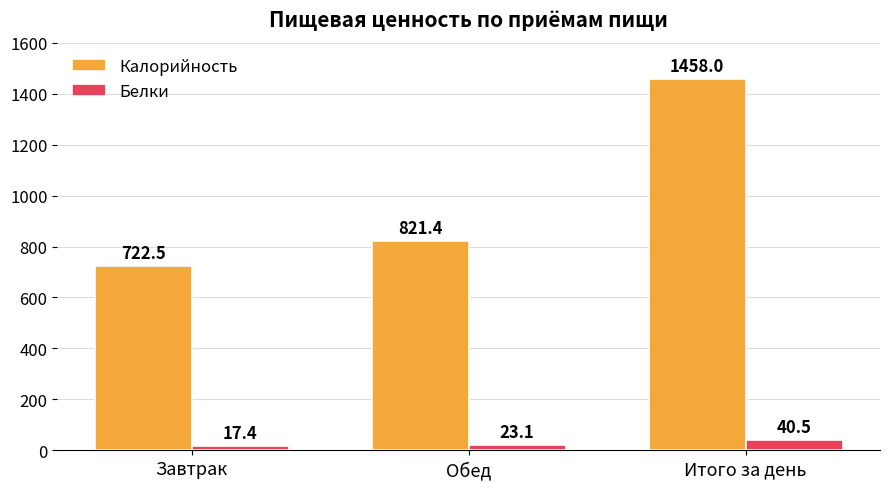

What value does the Белки series have at Обед?

23.1